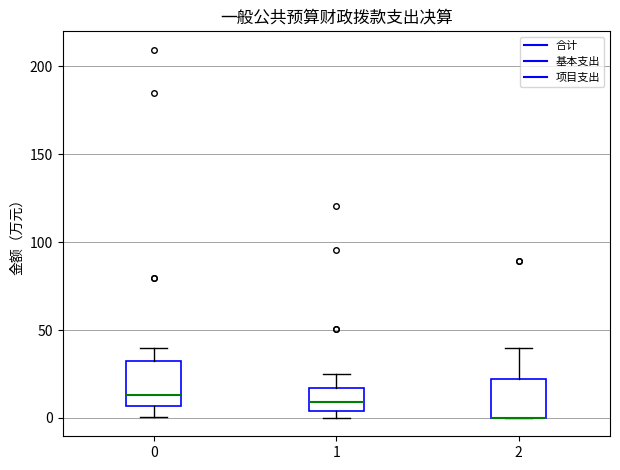

Where does the upper whisker of the box at x = 2 end on the y-axis? The values are not printed on the chart, so give them approximately, as read against the axis.

40